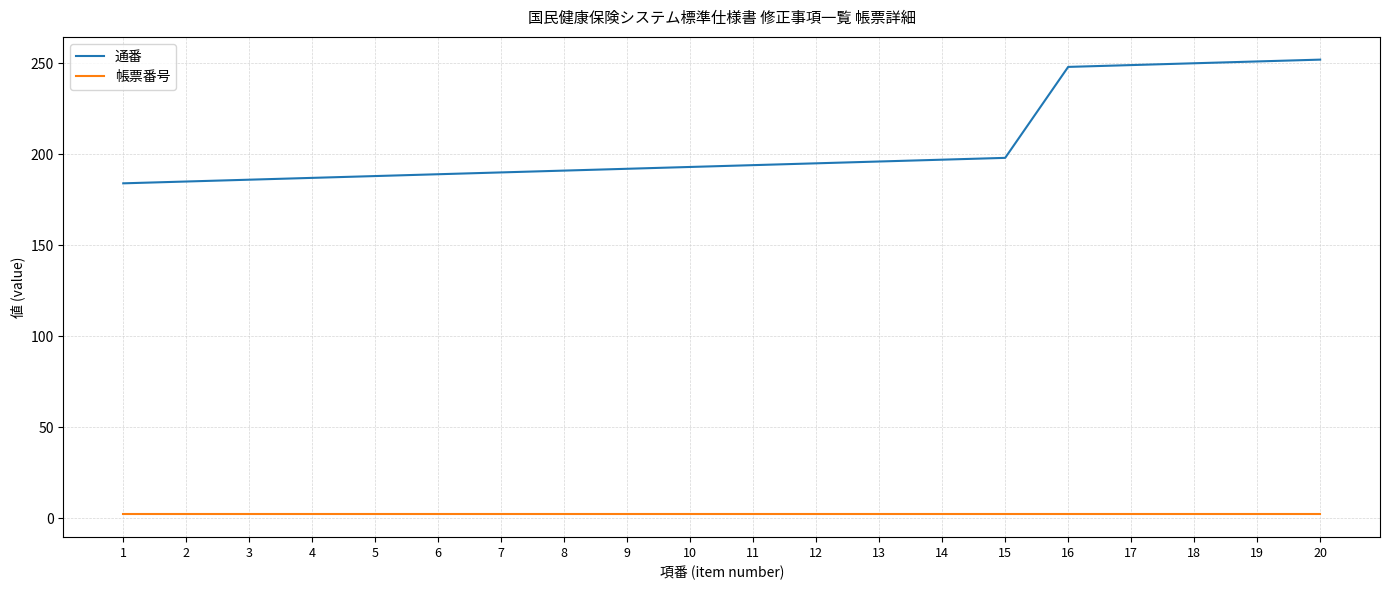

The 通番 series shows 189 at 6. True or false?

True